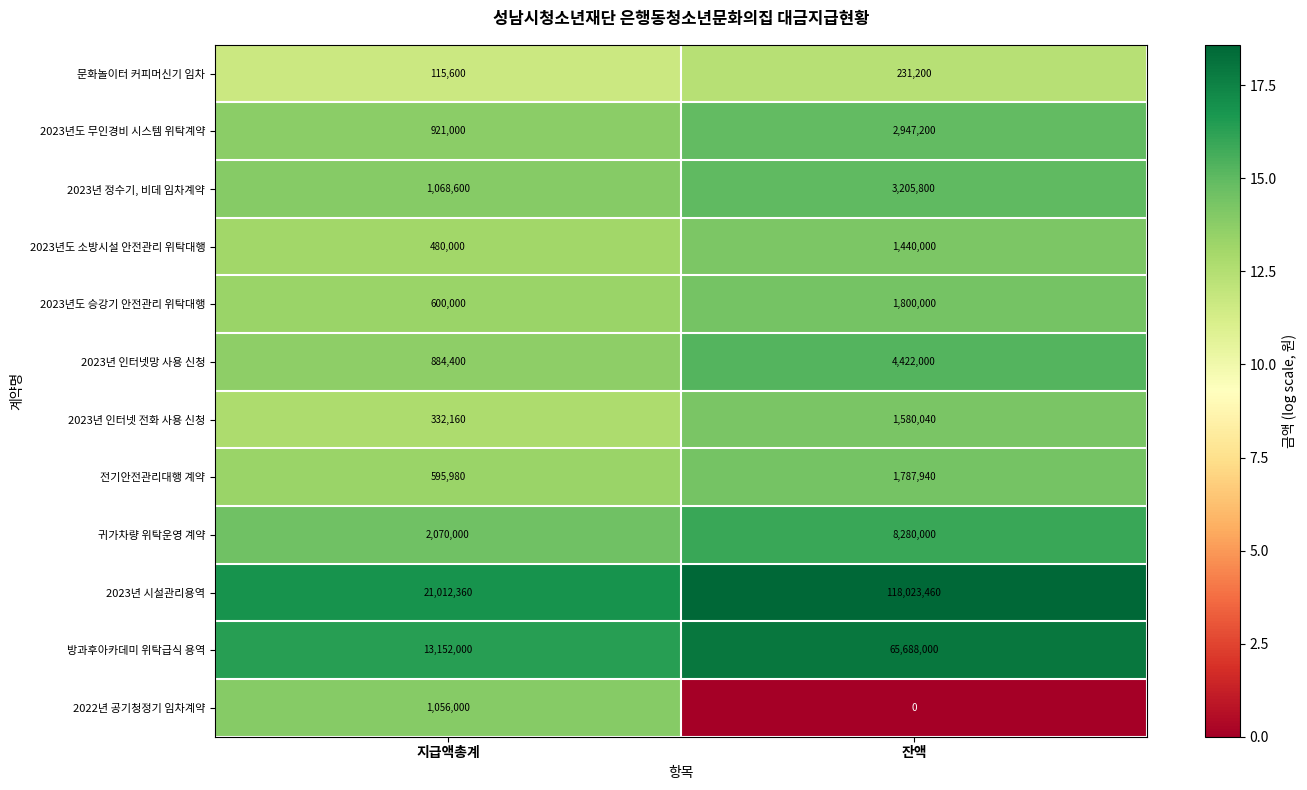

How many data points does each series have?

2